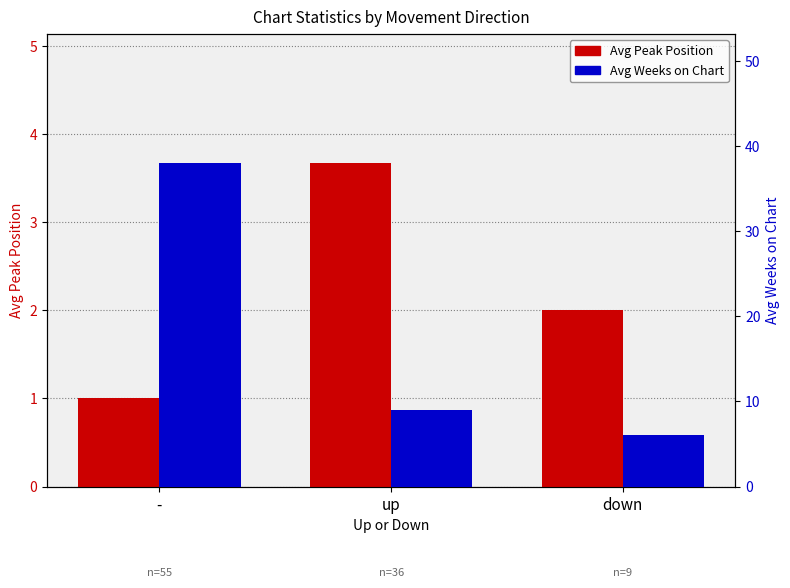

What is the minimum value shown in the chart?

1.0